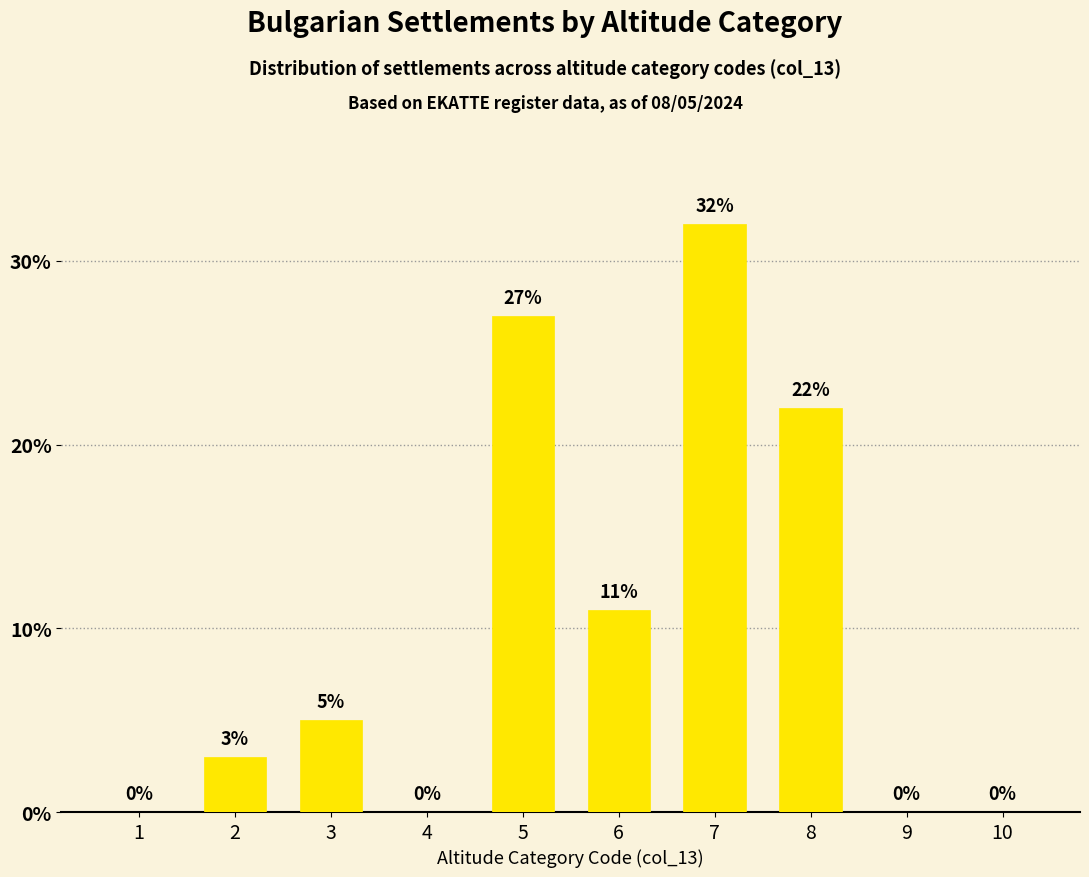

What is the change in value from 6 to 9?

-11